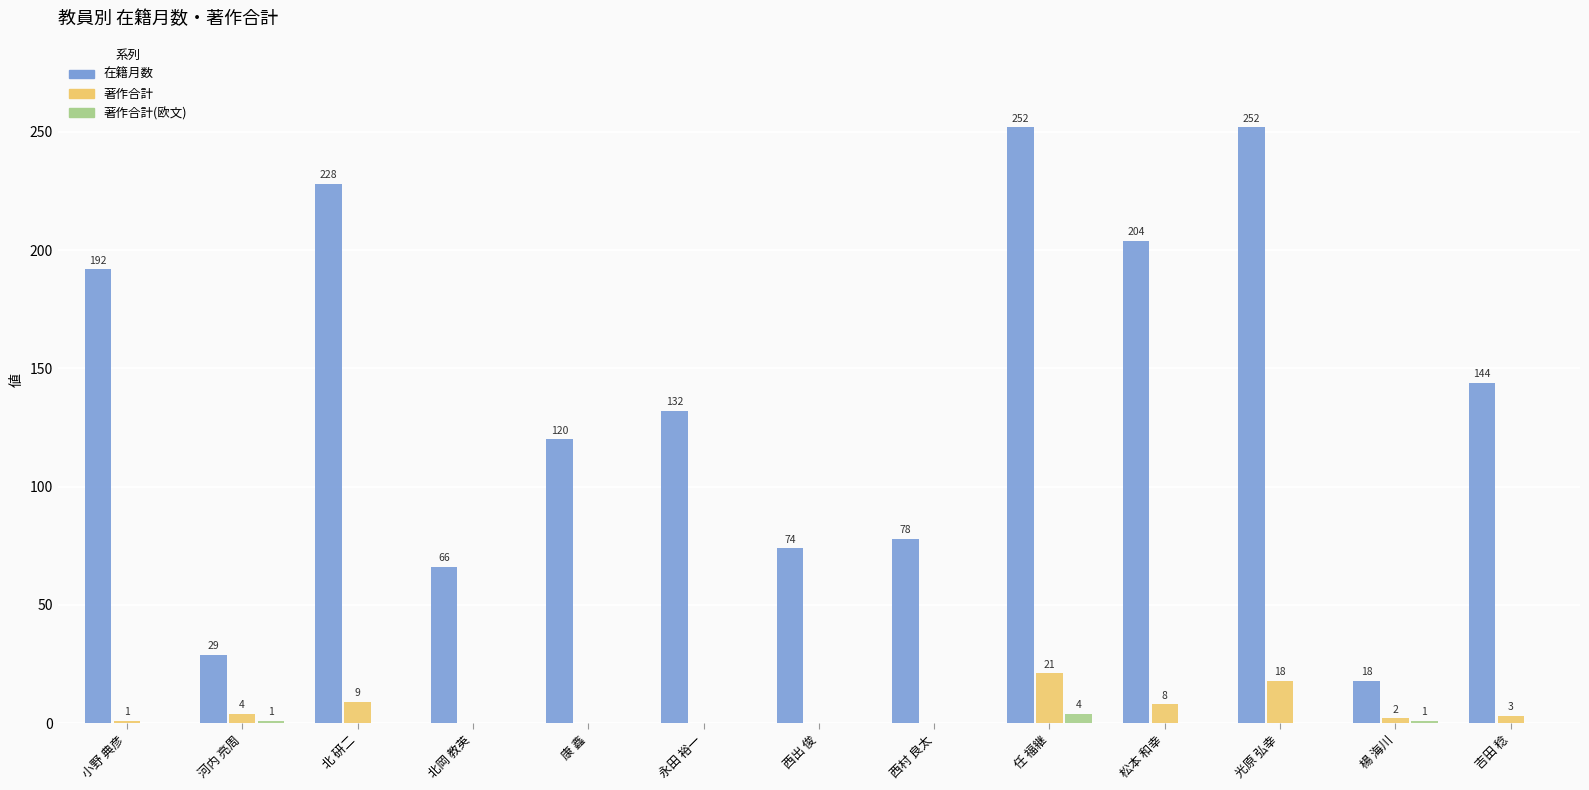

The value of 著作合計 at 西出 俊 is 13. True or false?

False